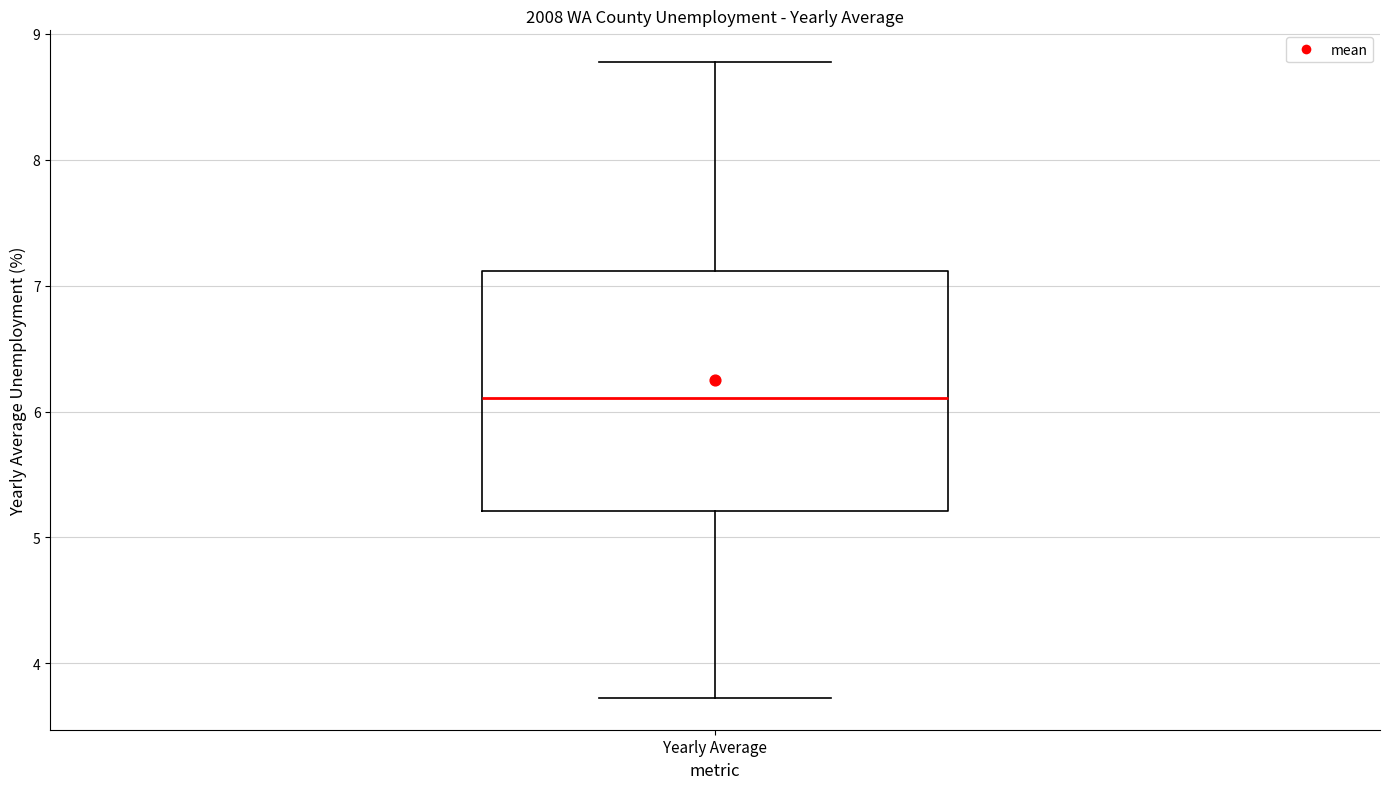

Read this box plot against the y-axis: the position of the median line, the range covered by the box, and the ends of both whiskers. The values are not printed on the chart, so give them approximately, as read against the axis.

median 6.1, box 5.2 to 7.1, whiskers 3.7 to 8.8